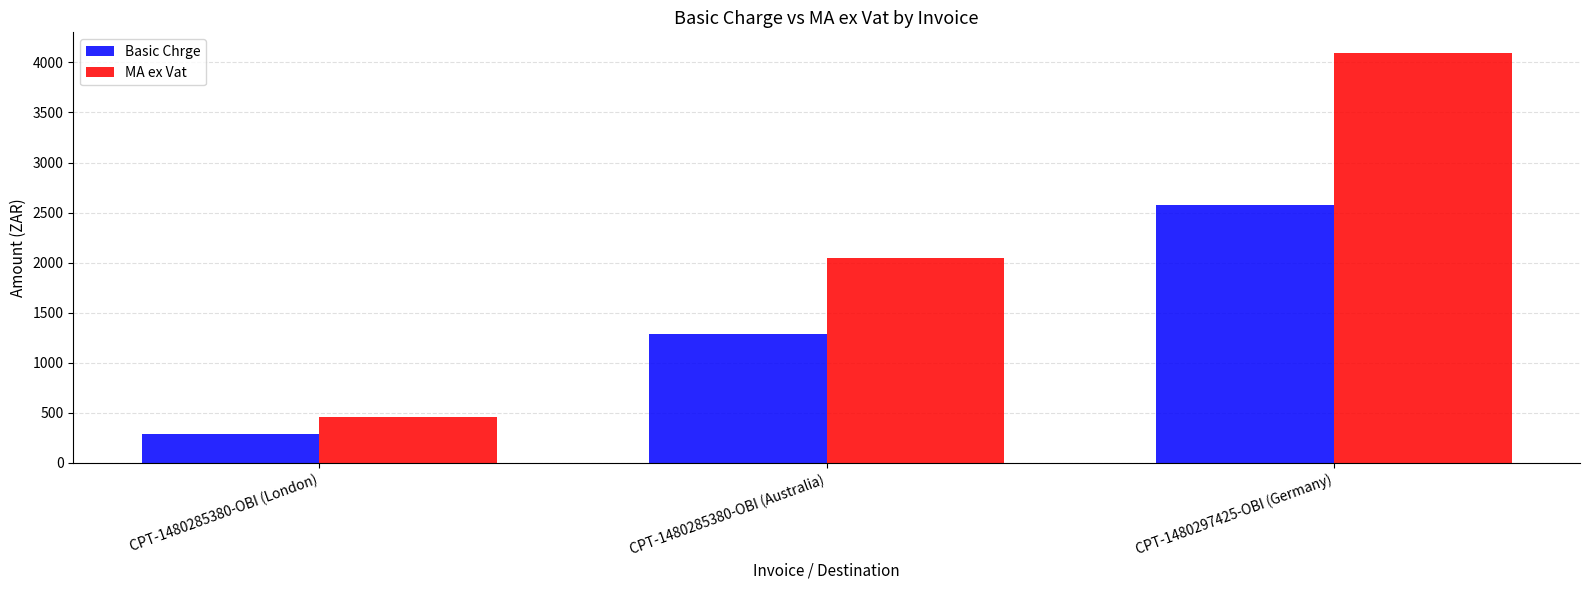

How many values in the MA ex Vat series are below 2048?

1